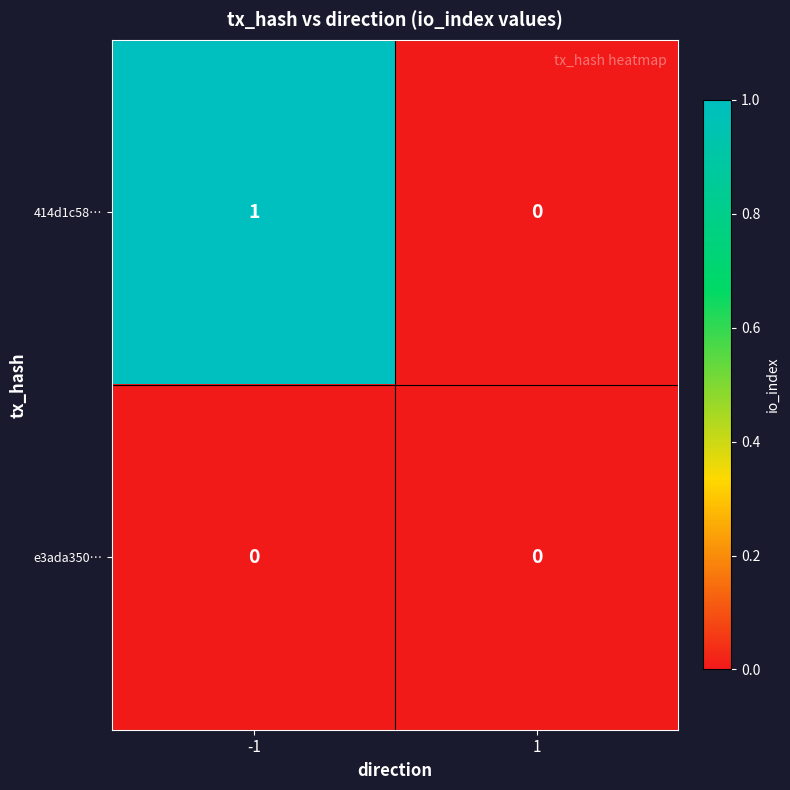

Which series changed the most between -1 and 1?

414d1c58…